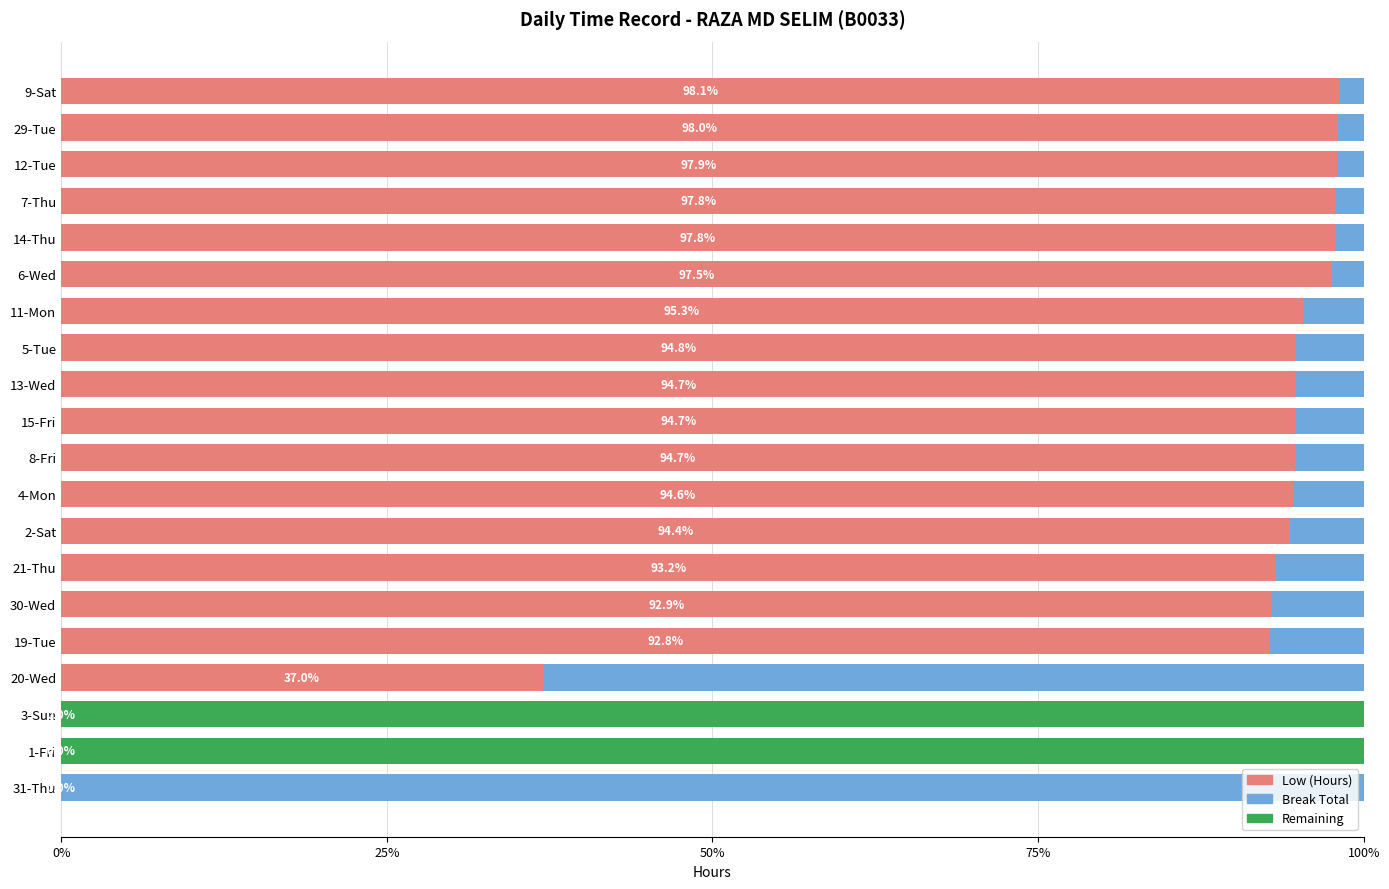

Is it true that Low (Hours) equals 31.1 at 8-Fri?

False